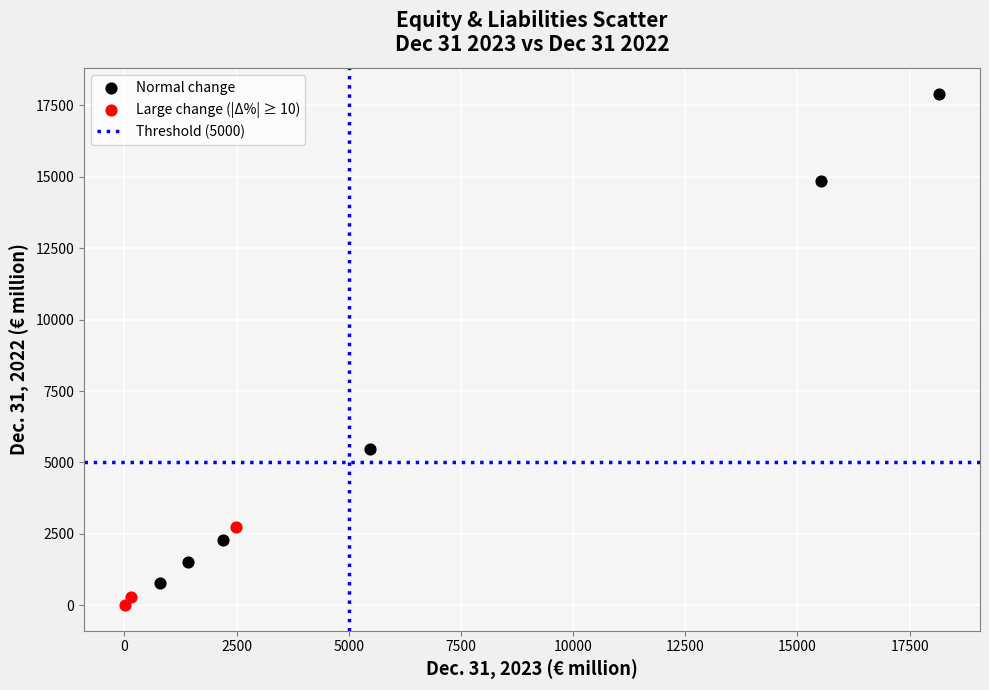

Which series contains the highest Y value?

Normal change